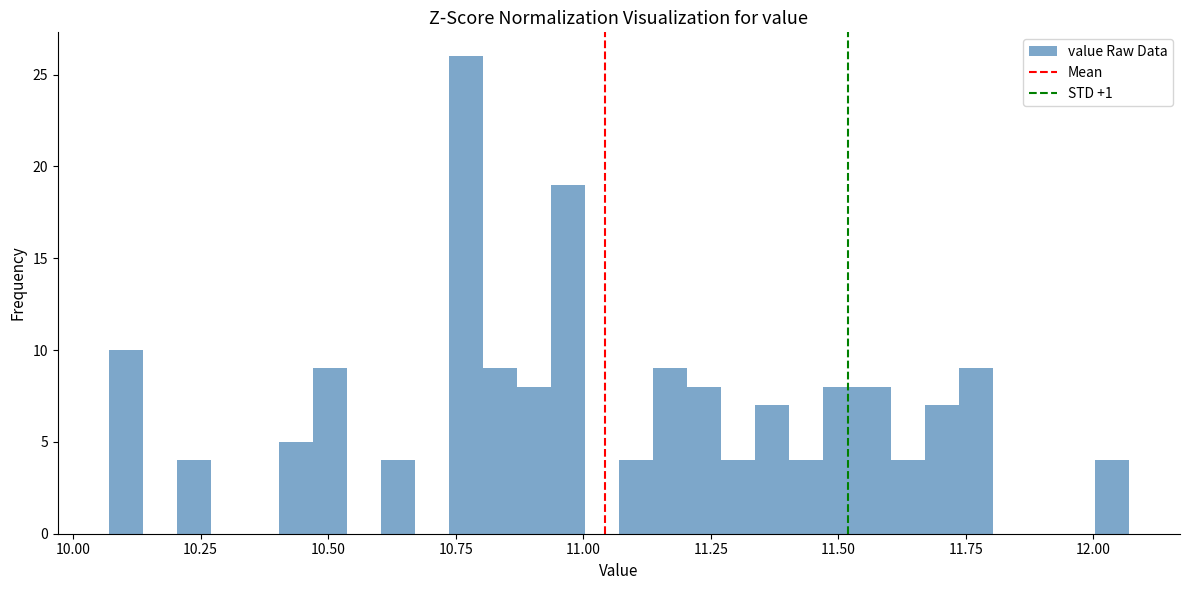

Around what value on the x-axis is the tallest bar? Give the approximate position of its centre, as read against the axis.

10.75